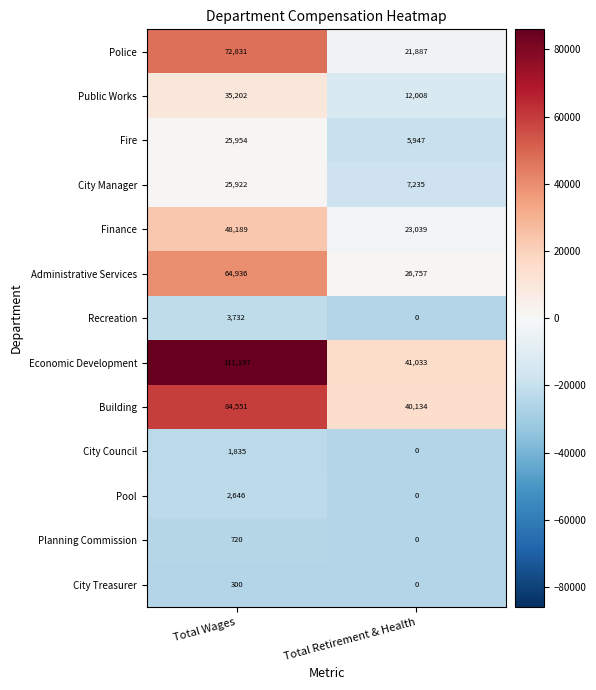

What is the average value of the City Treasurer series?

150